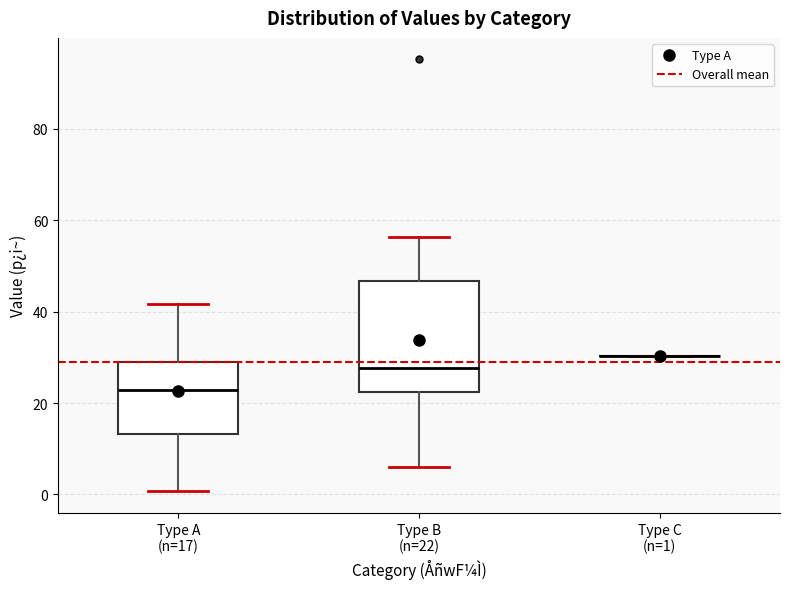

Reading left to right, read every box against the y-axis: the position of its median line, the range the box covers, and the ends of its whiskers. The values are not printed on the chart, so give them approximately, as read against the axis.

Type A (n=17): median 22, box 14 to 28, whiskers 0 to 42
Type B (n=22): median 28, box 22 to 46, whiskers 6 to 56
Type C (n=1): box collapsed to a line at 30, whiskers 30 to 30